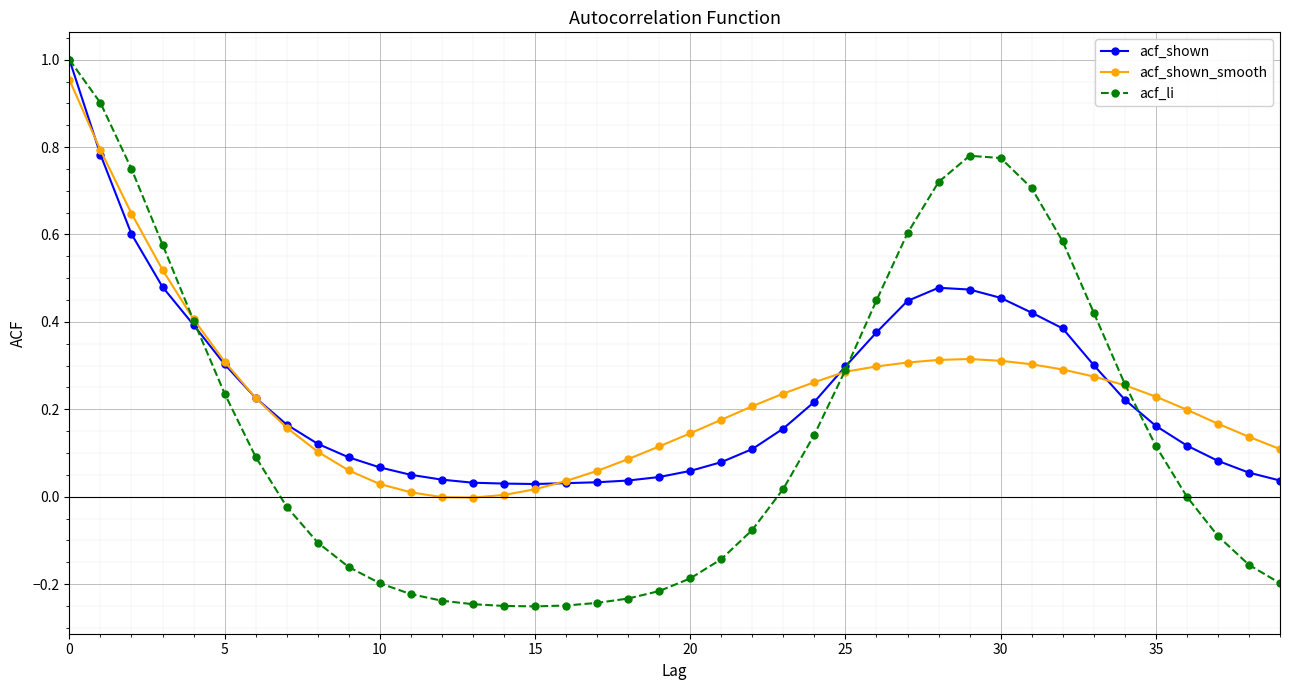

Which series has the widest spread of values?

acf_li